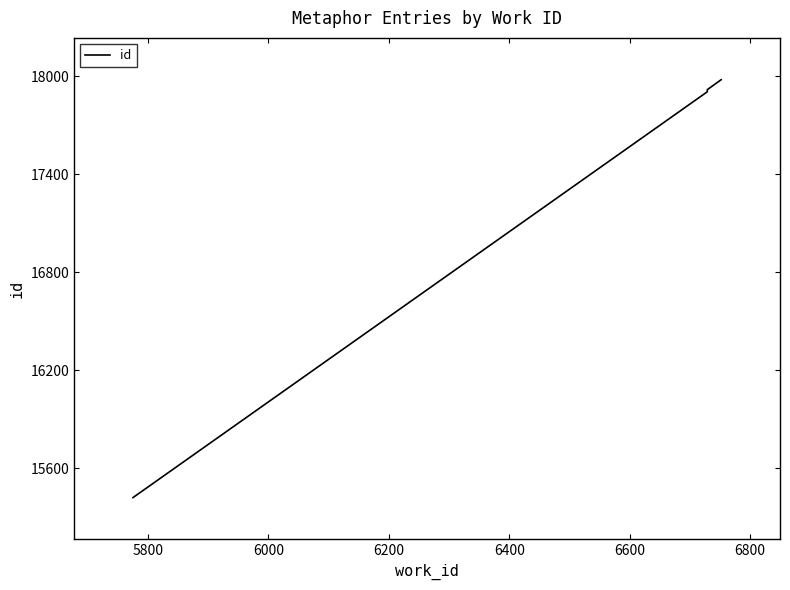

What is the value of the 4th point from the left?

17980